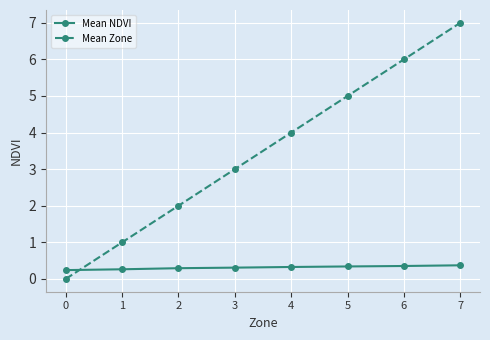

Which series has the largest range (max minus min)?

Mean Zone